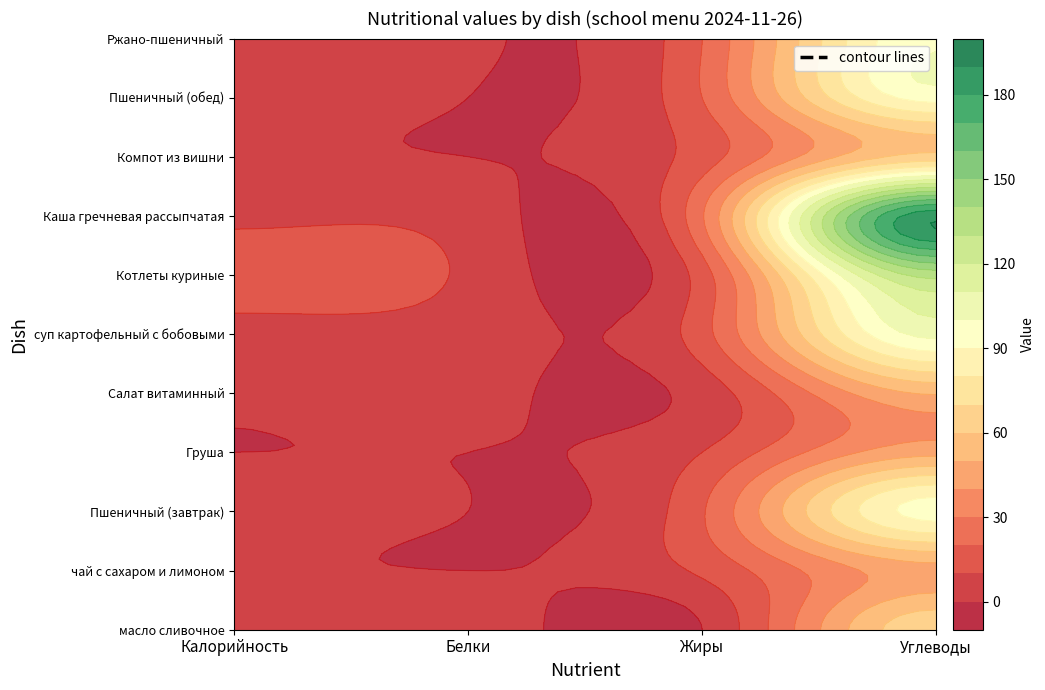

List the labels in order of суп картофельный с бобовыми value, largest first.

3, 2, 0, 1